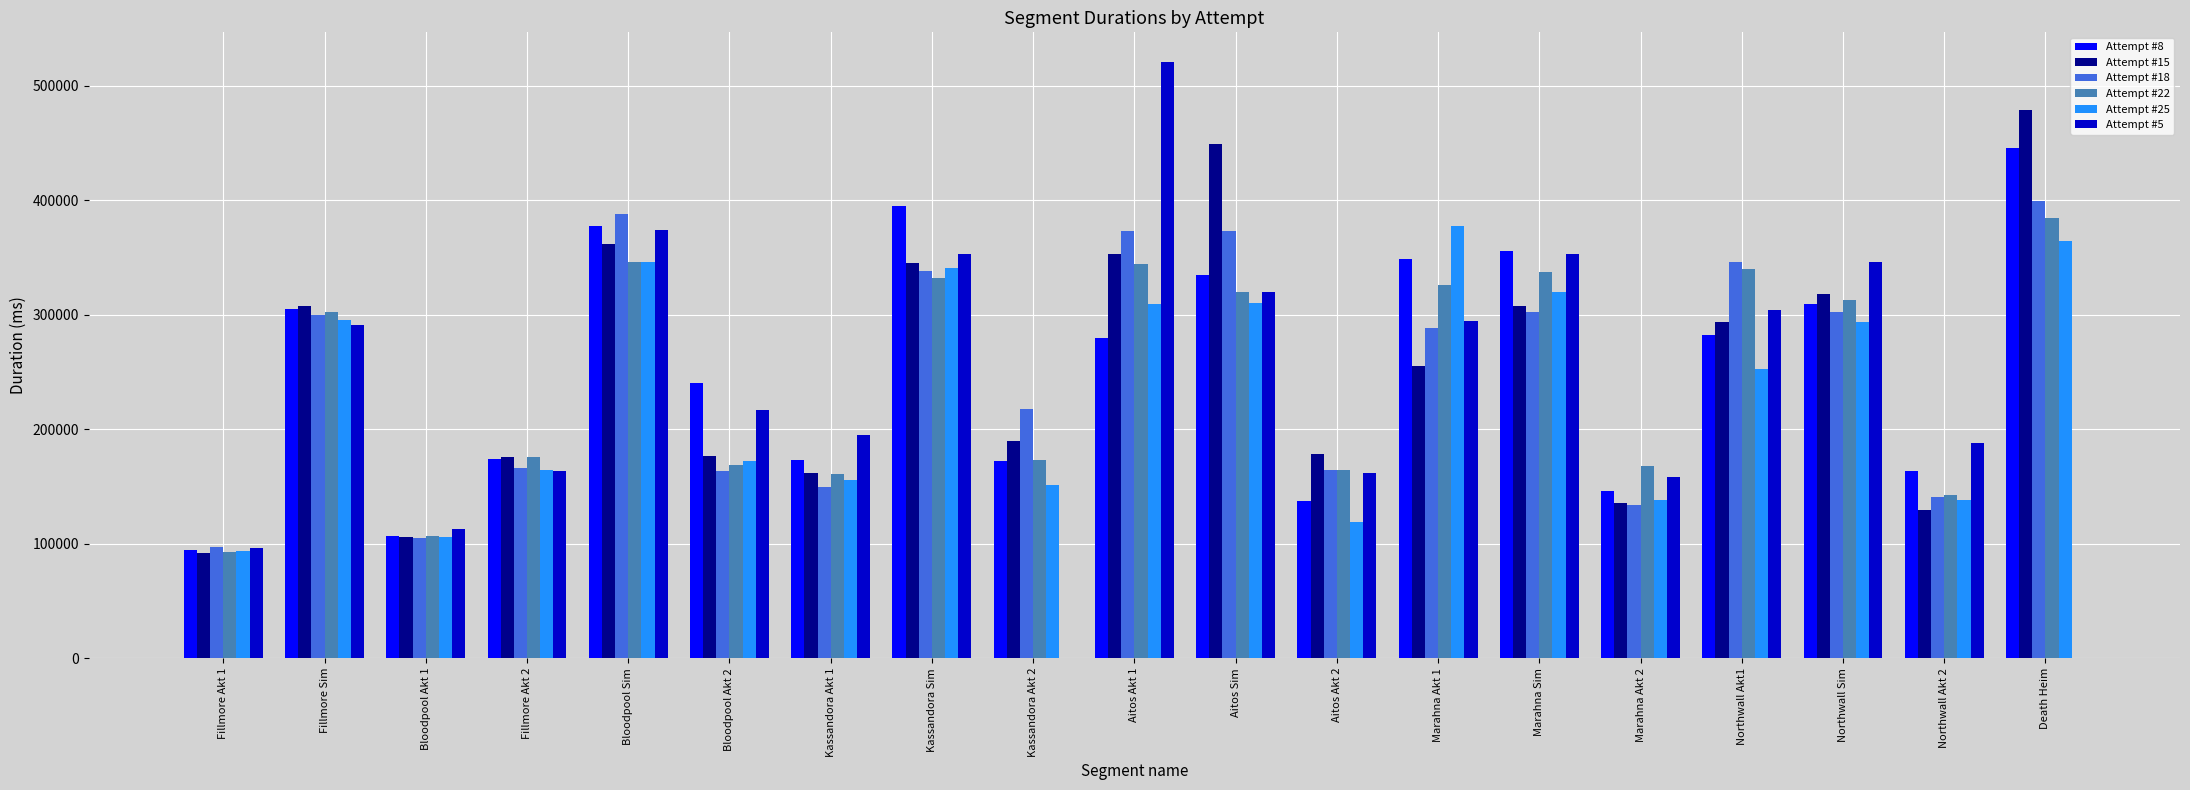

Is it true that Attempt #18 equals 676283 at Bloodpool Sim?

False